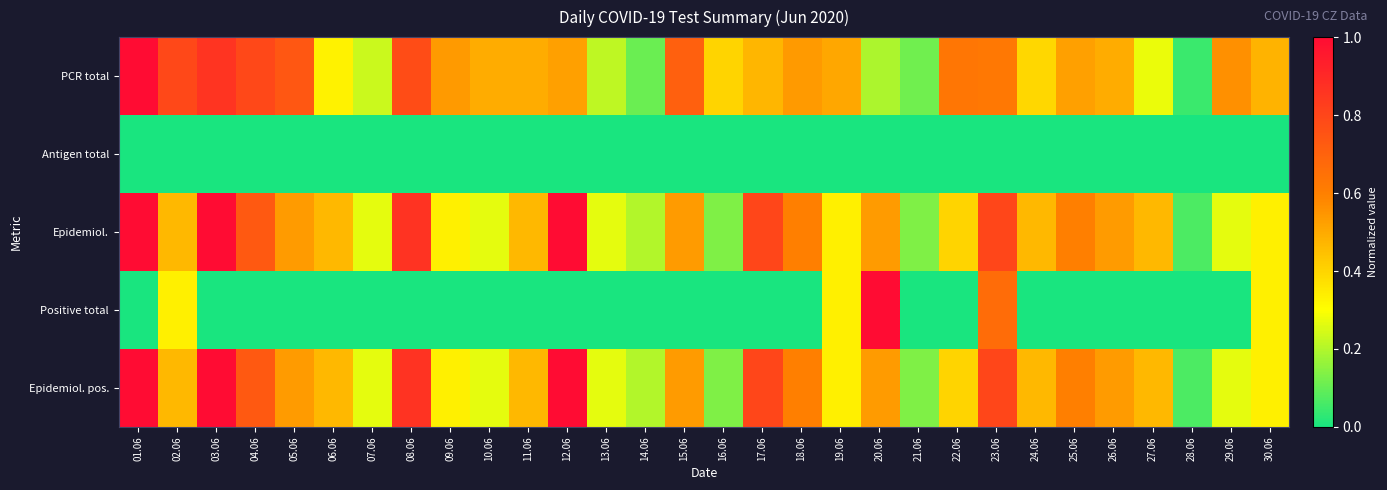

Reading left to right, list all the values displayed in this chart.

PCR total: 01.06=1.0	02.06=0.8	03.06=0.9	04.06=0.8	05.06=0.7	06.06=0.3	07.06=0.2	08.06=0.8	09.06=0.5	10.06=0.5	11.06=0.5	12.06=0.5	13.06=0.2	14.06=0.1	15.06=0.7	16.06=0.4	17.06=0.5	18.06=0.5	19.06=0.5	20.06=0.2	21.06=0.1	22.06=0.6	23.06=0.6	24.06=0.4	25.06=0.5	26.06=0.5	27.06=0.3	28.06=0.0	29.06=0.6	30.06=0.5
Antigen total: 01.06=0.0	02.06=0.0	03.06=0.0	04.06=0.0	05.06=0.0	06.06=0.0	07.06=0.0	08.06=0.0	09.06=0.0	10.06=0.0	11.06=0.0	12.06=0.0	13.06=0.0	14.06=0.0	15.06=0.0	16.06=0.0	17.06=0.0	18.06=0.0	19.06=0.0	20.06=0.0	21.06=0.0	22.06=0.0	23.06=0.0	24.06=0.0	25.06=0.0	26.06=0.0	27.06=0.0	28.06=0.0	29.06=0.0	30.06=0.0
Epidemiol.: 01.06=1.0	02.06=0.5	03.06=1.0	04.06=0.7	05.06=0.5	06.06=0.5	07.06=0.3	08.06=0.9	09.06=0.3	10.06=0.3	11.06=0.5	12.06=1.0	13.06=0.3	14.06=0.2	15.06=0.5	16.06=0.1	17.06=0.8	18.06=0.6	19.06=0.3	20.06=0.5	21.06=0.1	22.06=0.4	23.06=0.8	24.06=0.5	25.06=0.6	26.06=0.5	27.06=0.5	28.06=0.1	29.06=0.3	30.06=0.3
Positive total: 01.06=0.0	02.06=0.3	03.06=0.0	04.06=0.0	05.06=0.0	06.06=0.0	07.06=0.0	08.06=0.0	09.06=0.0	10.06=0.0	11.06=0.0	12.06=0.0	13.06=0.0	14.06=0.0	15.06=0.0	16.06=0.0	17.06=0.0	18.06=0.0	19.06=0.3	20.06=1.0	21.06=0.0	22.06=0.0	23.06=0.7	24.06=0.0	25.06=0.0	26.06=0.0	27.06=0.0	28.06=0.0	29.06=0.0	30.06=0.3
Epidemiol. pos.: 01.06=1.0	02.06=0.5	03.06=1.0	04.06=0.7	05.06=0.5	06.06=0.5	07.06=0.3	08.06=0.9	09.06=0.3	10.06=0.3	11.06=0.5	12.06=1.0	13.06=0.3	14.06=0.2	15.06=0.5	16.06=0.1	17.06=0.8	18.06=0.6	19.06=0.3	20.06=0.5	21.06=0.1	22.06=0.4	23.06=0.8	24.06=0.5	25.06=0.6	26.06=0.5	27.06=0.5	28.06=0.1	29.06=0.3	30.06=0.3